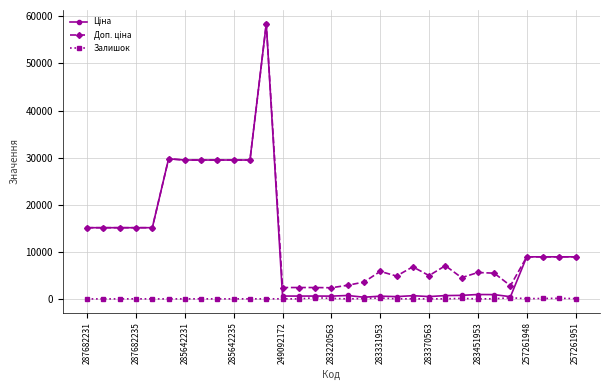

How many series are shown in this chart?

3